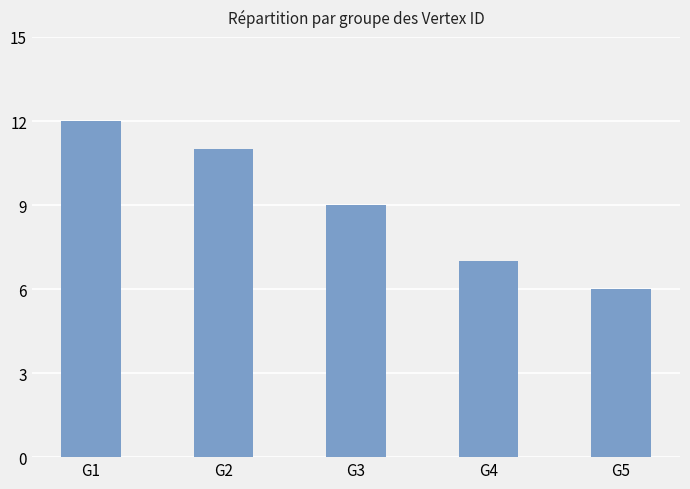

Between G5 and G1, which is larger?

G1